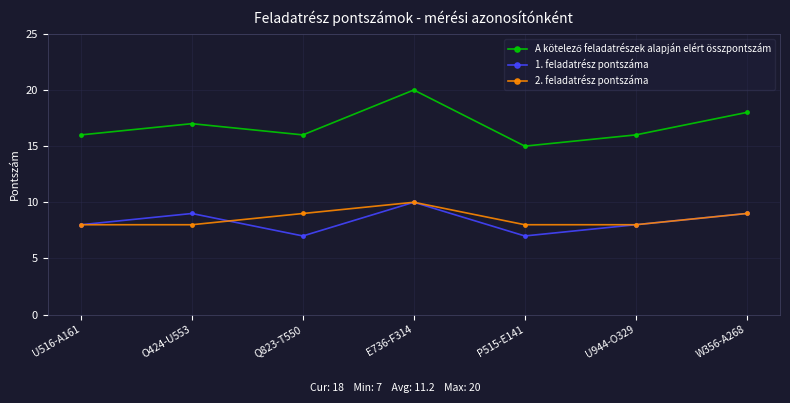

The value of 1. feladatrész pontszáma at O424-U553 is 9. True or false?

True